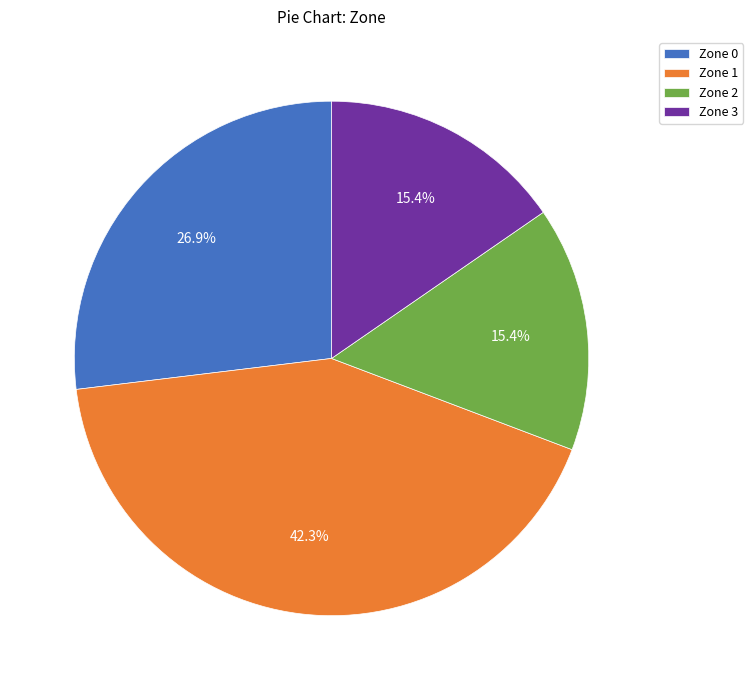

Is there a majority slice in this chart?

No